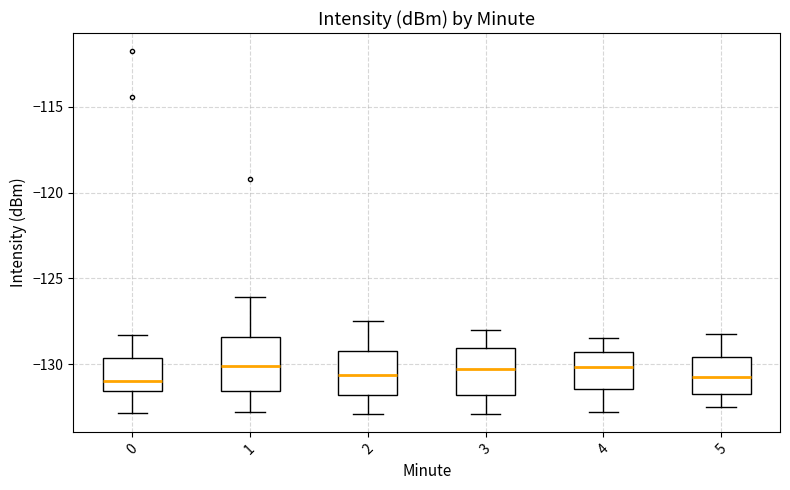

Reading left to right, transcribe this box plot: for each box, give where its median line is, the range the box spans, and where its two whiskers end, as read against the y-axis. The values are not printed on the chart, so give them approximately, as read against the axis.

0: median -131.0, box -131.5 to -129.5, whiskers -133.0 to -128.5
1: median -130.0, box -131.5 to -128.5, whiskers -133.0 to -126.0
2: median -130.5, box -132.0 to -129.0, whiskers -133.0 to -127.5
3: median -130.5, box -132.0 to -129.0, whiskers -133.0 to -128.0
4: median -130.0, box -131.5 to -129.5, whiskers -133.0 to -128.5
5: median -130.5, box -131.5 to -129.5, whiskers -132.5 to -128.0